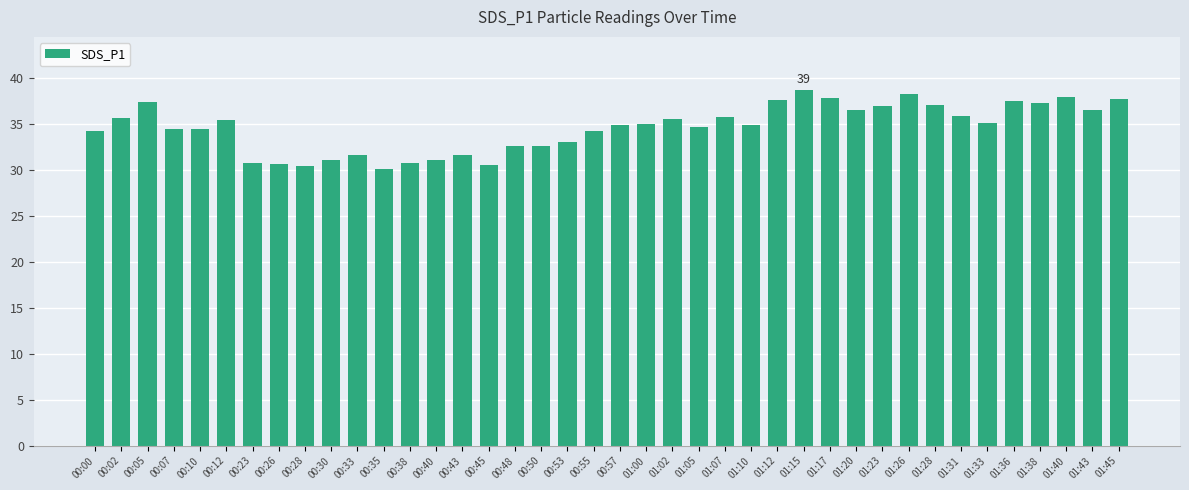

What is the value of the 5th bar from the left?

34.4